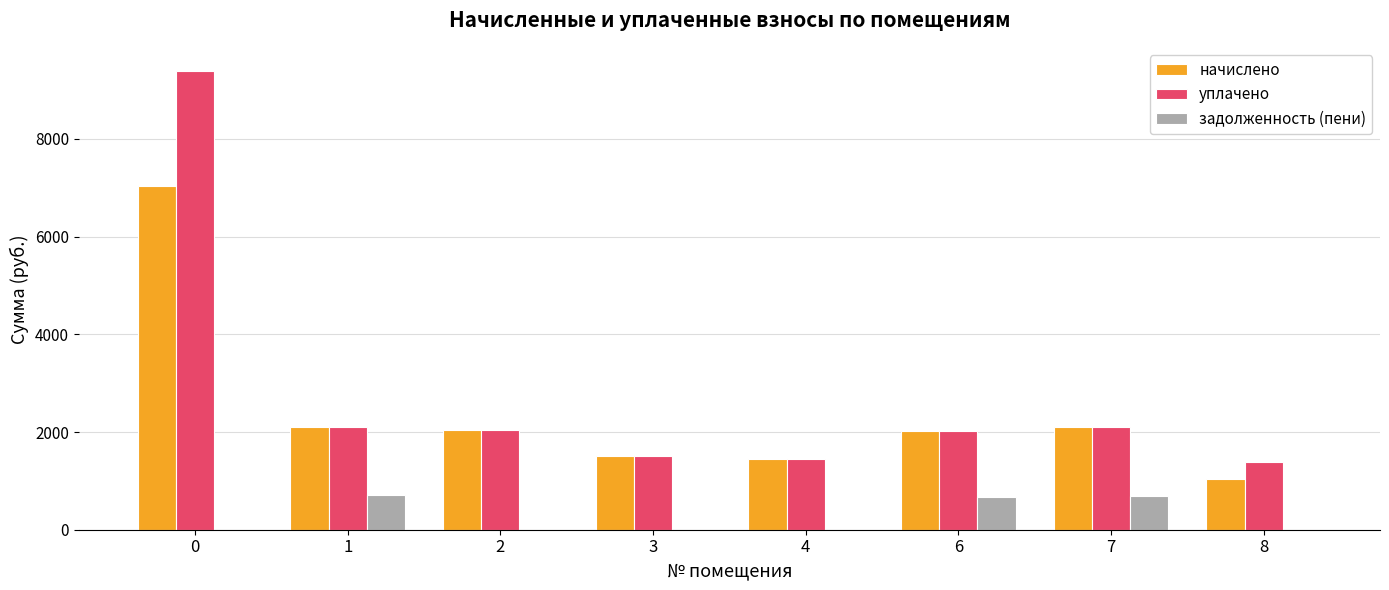

What is the maximum value for уплачено?

9394.7